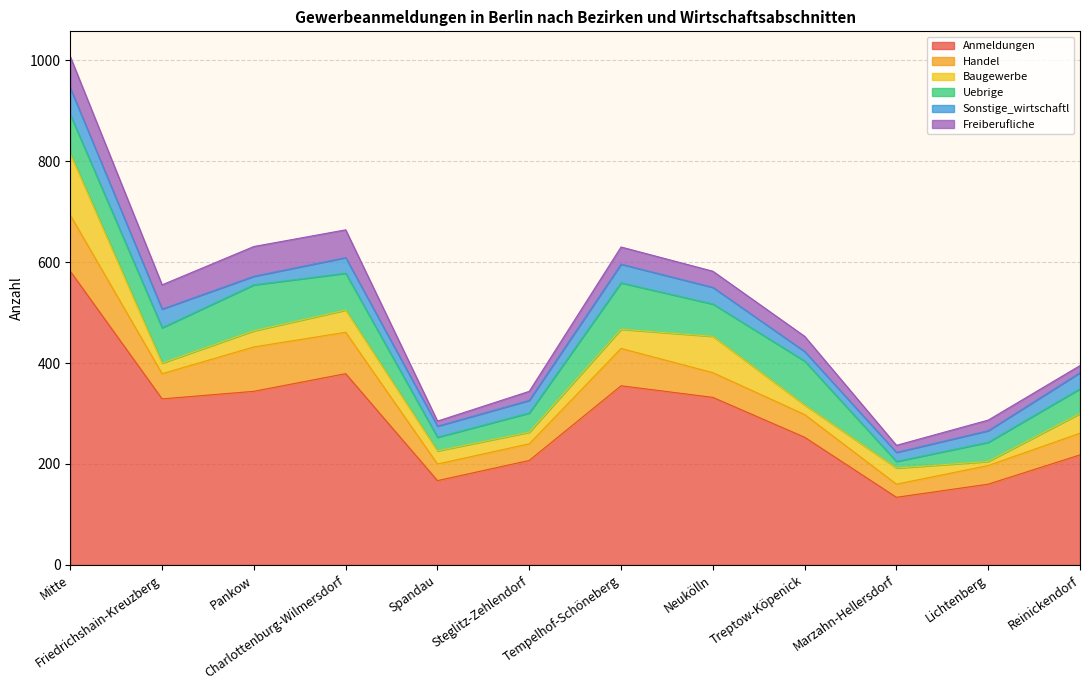

What is the maximum value shown in the chart?

582